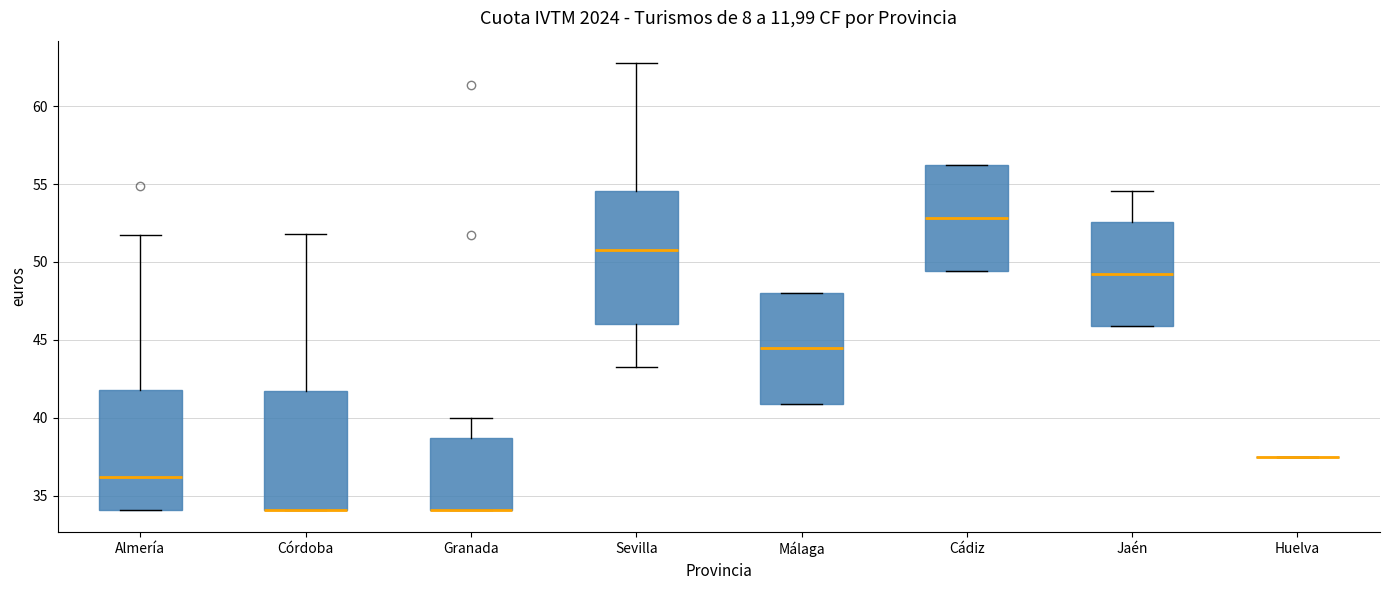

Reading left to right, transcribe this box plot: for each box, give where its median line is, the range the box spans, and where its two whiskers end, as read against the y-axis. The values are not printed on the chart, so give them approximately, as read against the axis.

Almería: median 36.0, box 34.0 to 41.5, whiskers 34.0 to 52.0
Córdoba: median 34.0 (drawn on the box's lower edge), box 34.0 to 41.5, whiskers 34.0 to 52.0
Granada: median 34.0 (drawn on the box's lower edge), box 34.0 to 38.5, whiskers 34.0 to 40.0
Sevilla: median 51.0, box 46.0 to 54.5, whiskers 43.5 to 63.0
Málaga: median 44.5, box 41.0 to 48.0, whiskers 41.0 to 48.0
Cádiz: median 53.0, box 49.5 to 56.0, whiskers 49.5 to 56.0
Jaén: median 49.0, box 46.0 to 52.5, whiskers 46.0 to 54.5
Huelva: box collapsed to a line at 37.5, whiskers 37.5 to 37.5